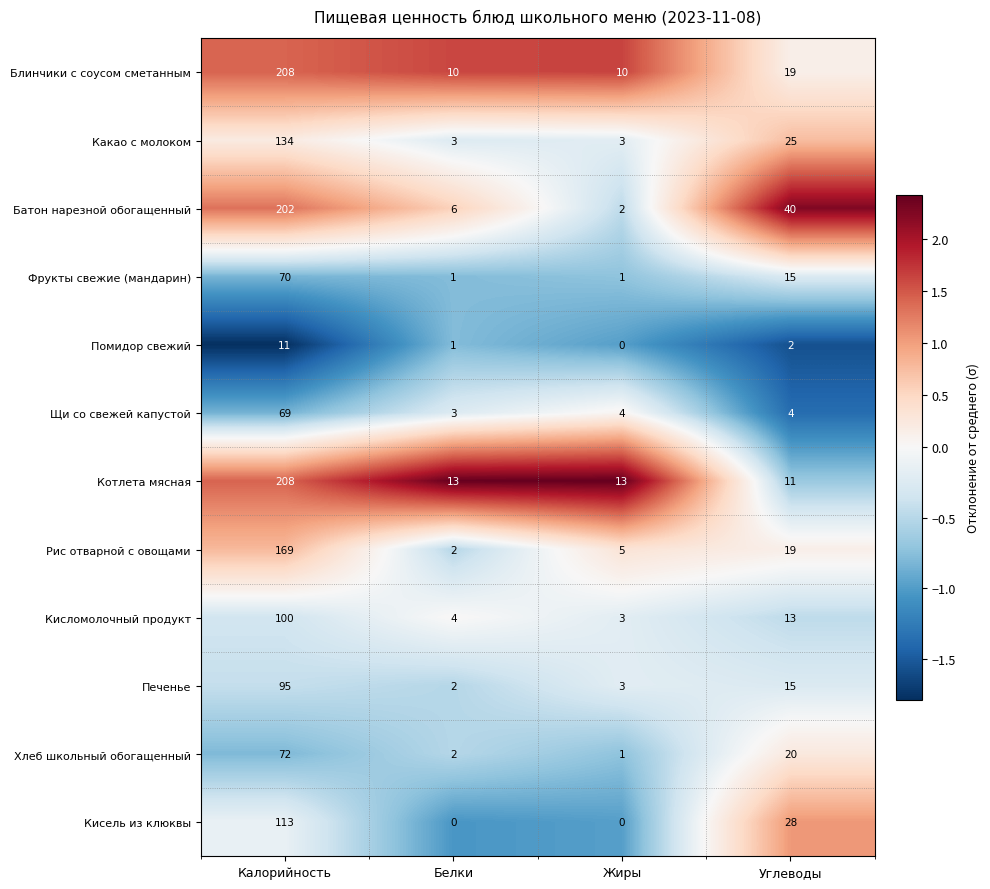

What is the average value of the Фрукты свежие (мандарин) series?

22